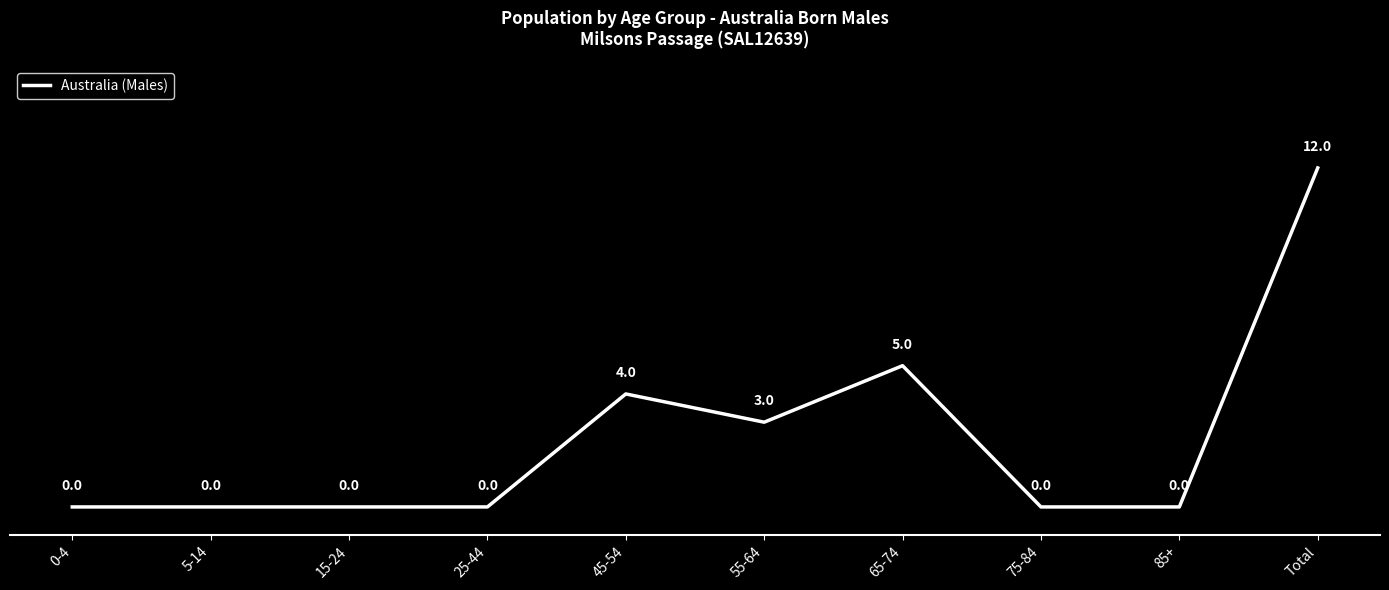

Count the number of values greater than 0.

4